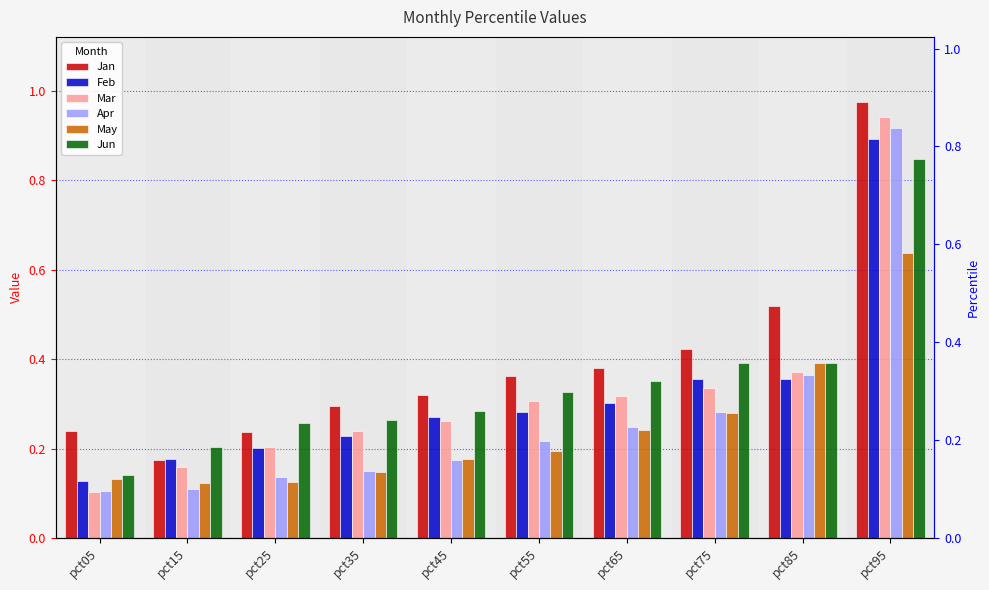

At how many categories does at least one series exceed 0?

10